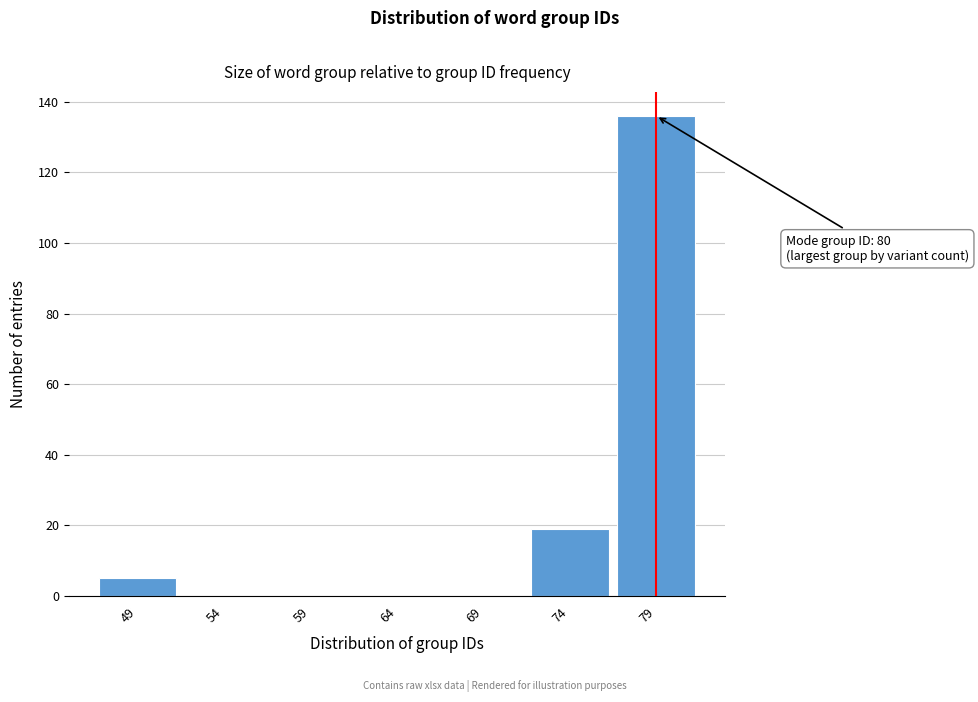

Reading left to right, list all the values displayed in this chart.

49=5	54=0	59=0	64=0	69=0	74=19	79=136